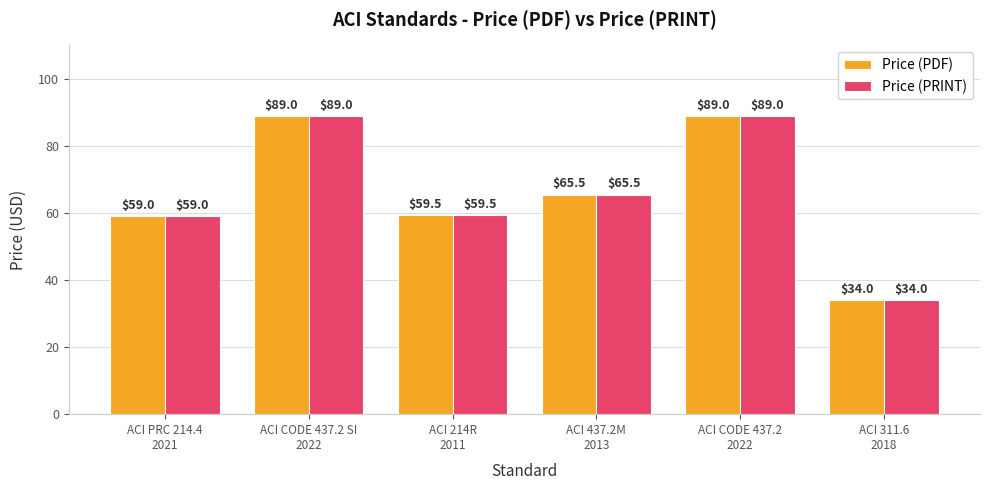

Reading left to right, list all the values displayed in this chart.

Price (PDF): 59.0	89.0	59.5	65.5	89.0	34.0
Price (PRINT): 59.0	89.0	59.5	65.5	89.0	34.0